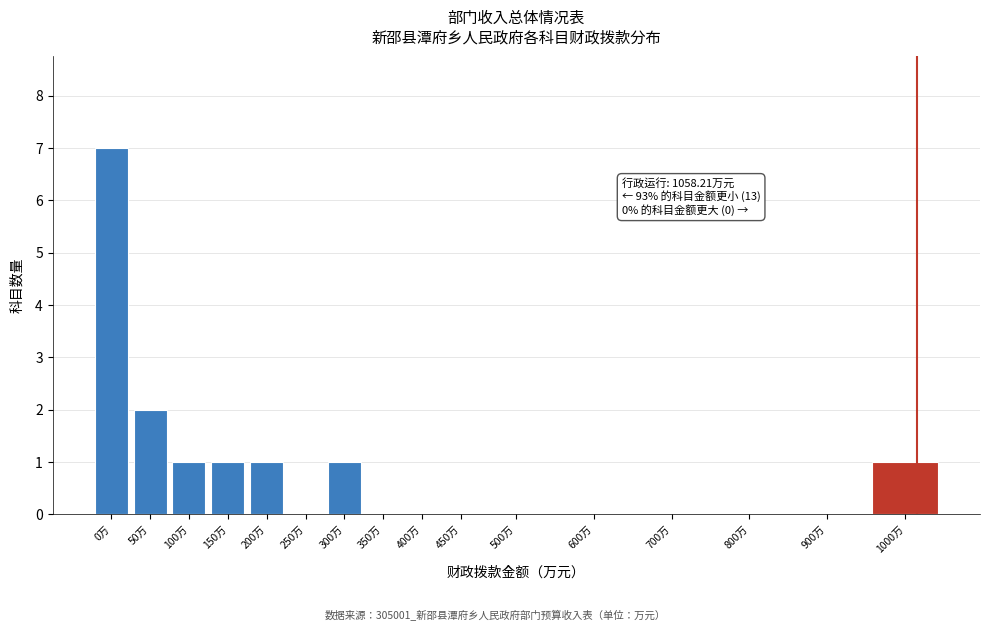

Between 1000万 and 700万, which is larger?

1000万